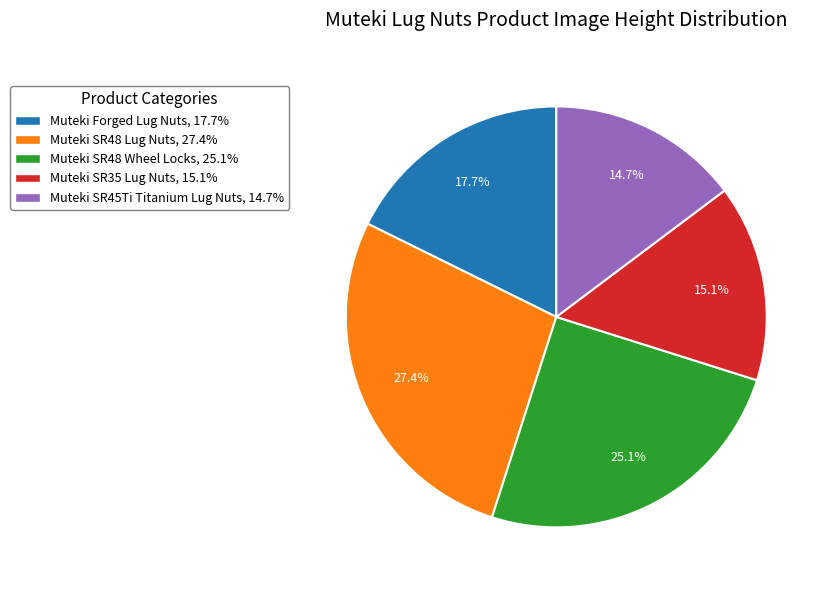

To the nearest percent, what is the difference between the largest and smallest slice percentages?

13%